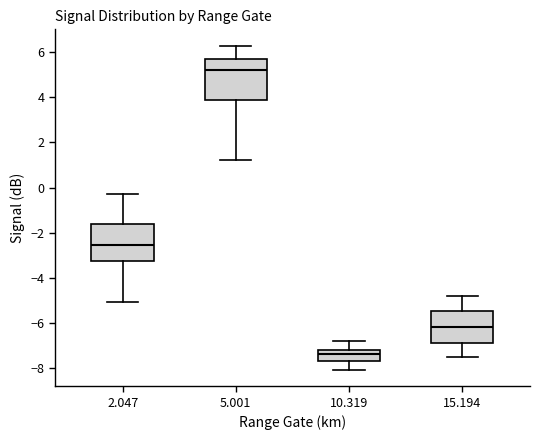

Reading left to right, read every box against the y-axis: the position of its median line, the range the box covers, and the ends of its whiskers. The values are not printed on the chart, so give them approximately, as read against the axis.

2.047: median -2.6, box -3.2 to -1.6, whiskers -5.0 to -0.2
5.001: median 5.2, box 4.0 to 5.8, whiskers 1.2 to 6.4
10.319: median -7.4, box -7.6 to -7.2, whiskers -8.0 to -6.8
15.194: median -6.2, box -6.8 to -5.4, whiskers -7.4 to -4.8